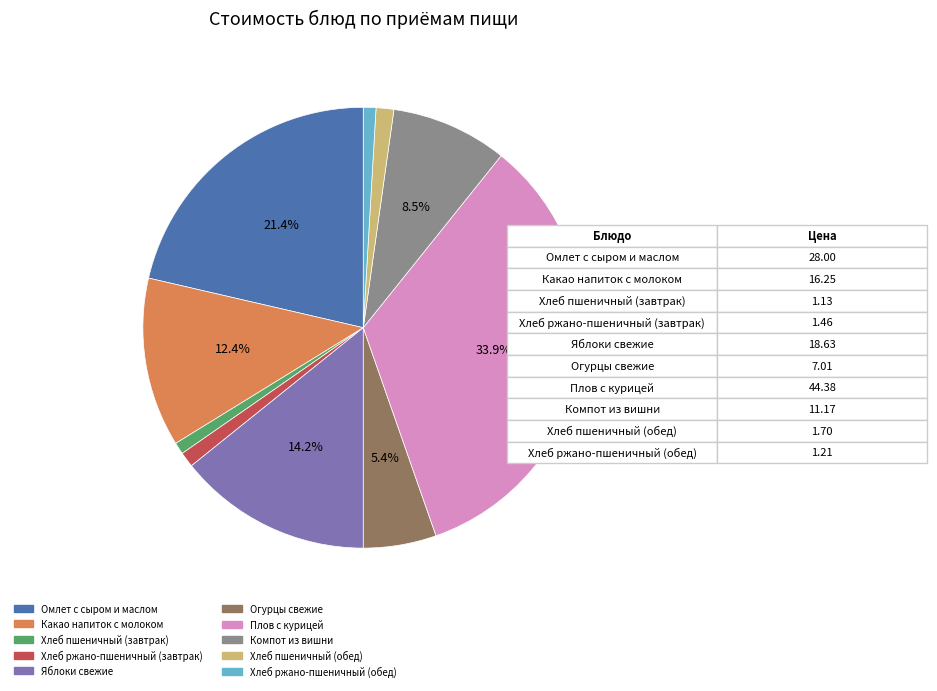

Does any single category account for the majority?

No